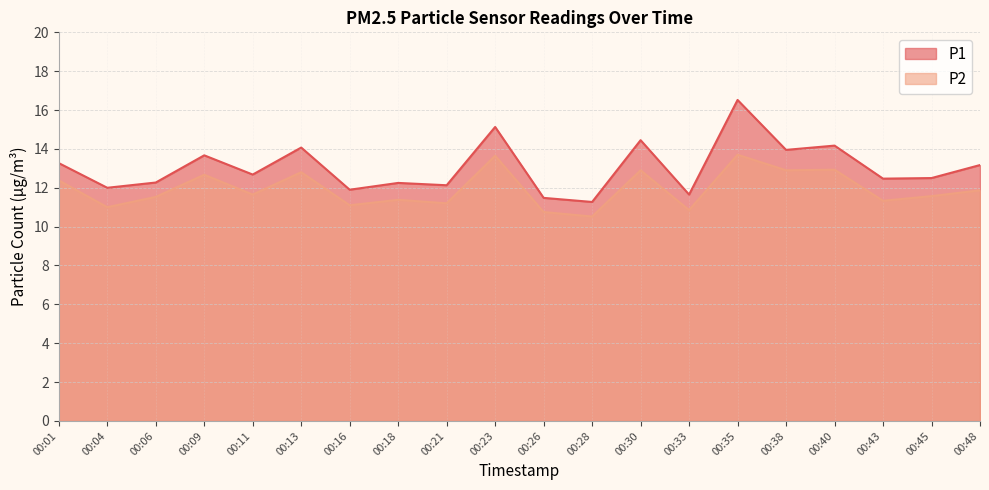

What is the value of the P1 point at the 11th from the left?

11.5